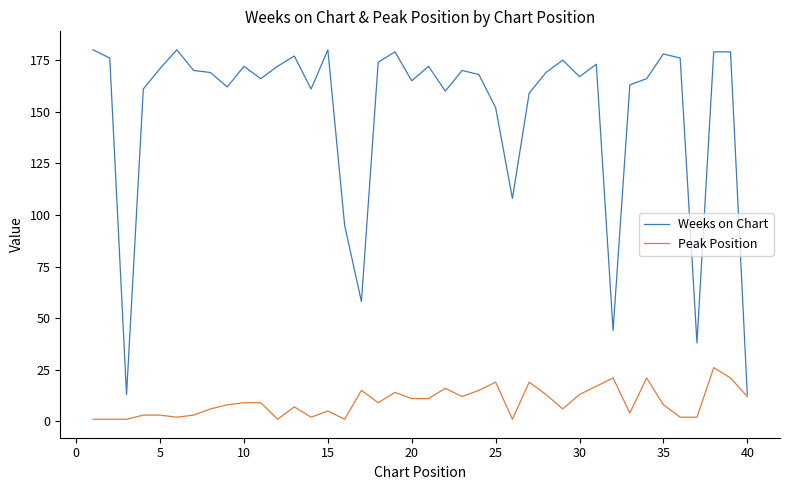

What is the minimum value for Peak Position?

1